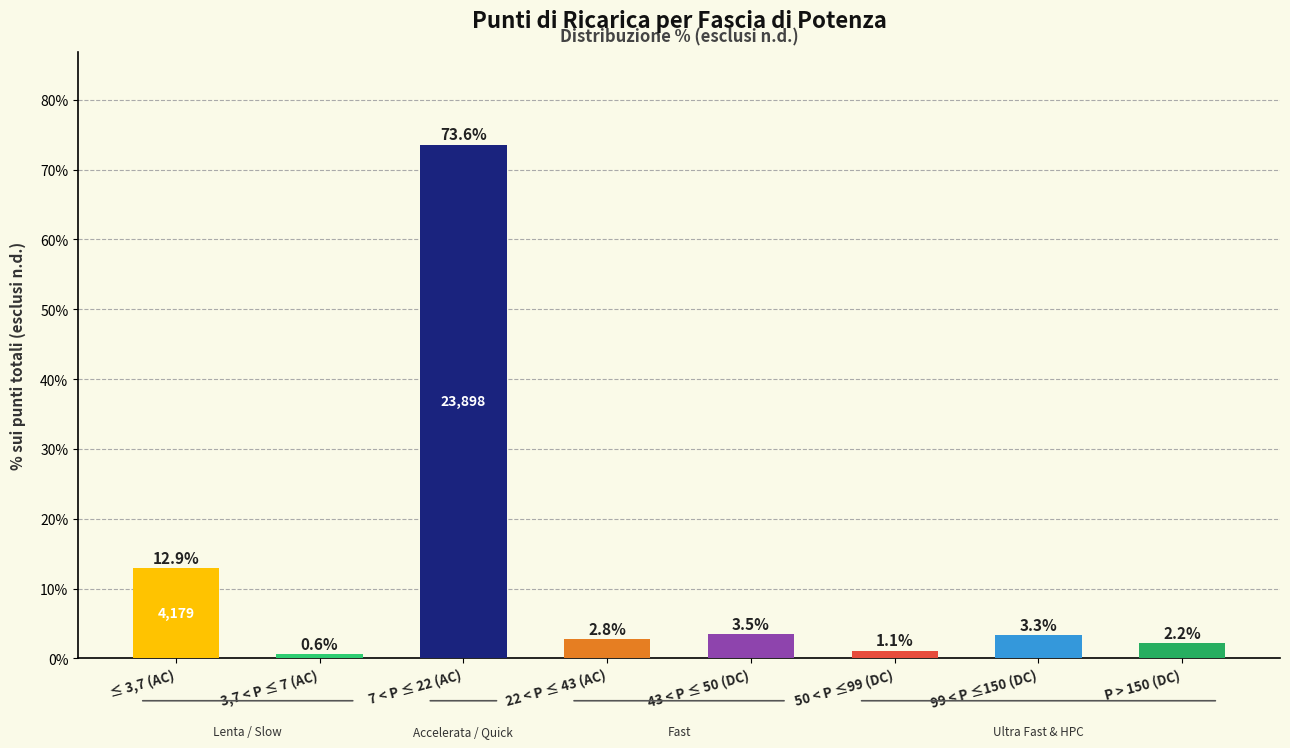

Is it true that the value at 99 < P ≤150 (DC) is 0.0?

False